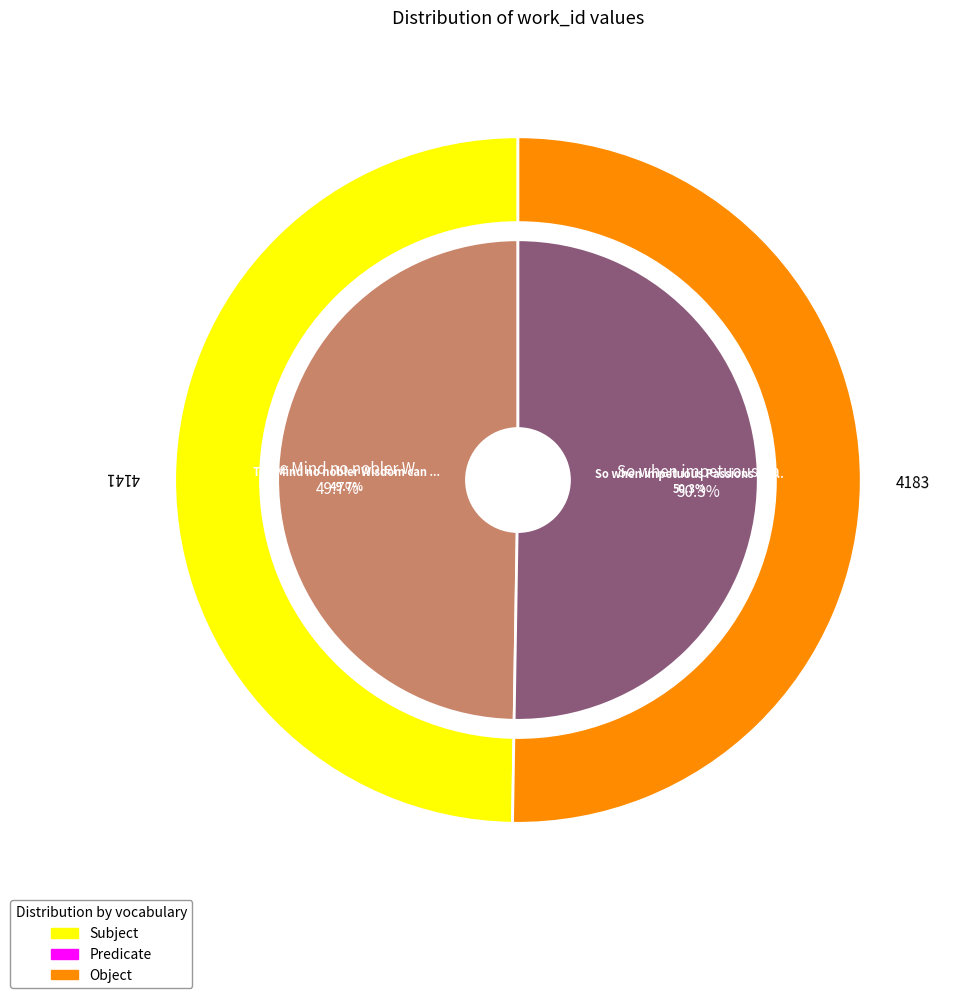

Does So when impetuous Passions toss the Soul account for over 50% of the chart?

Yes